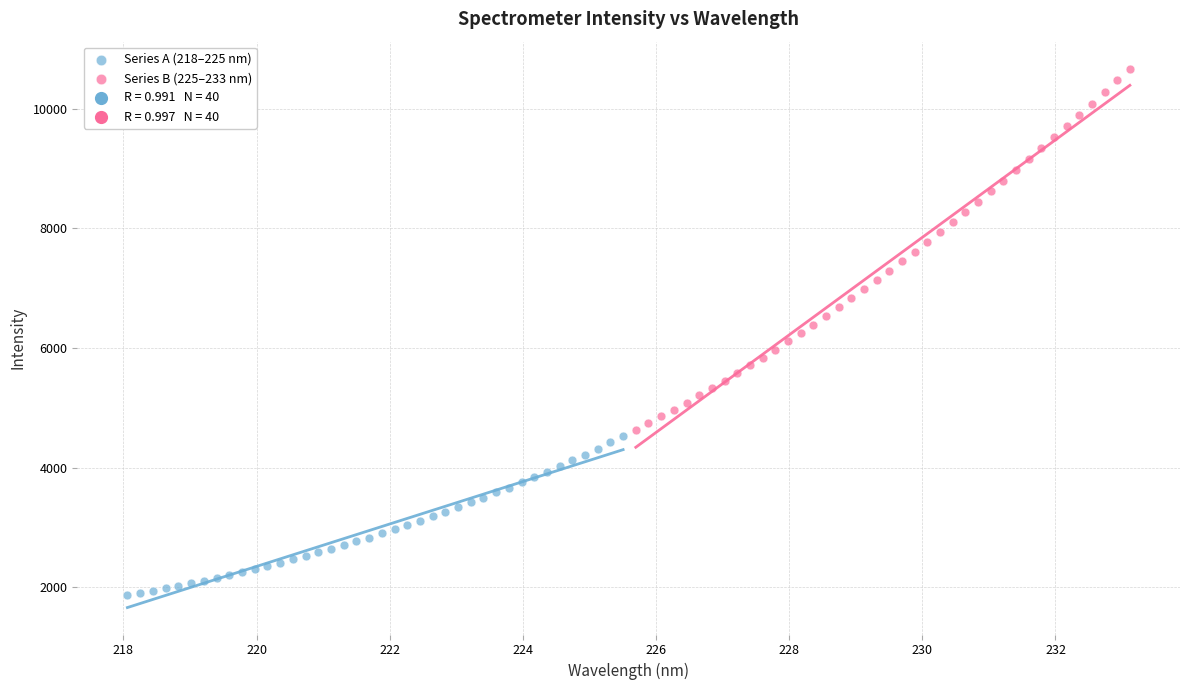

Which series reaches the minimum Y coordinate?

Series A (218–225 nm)